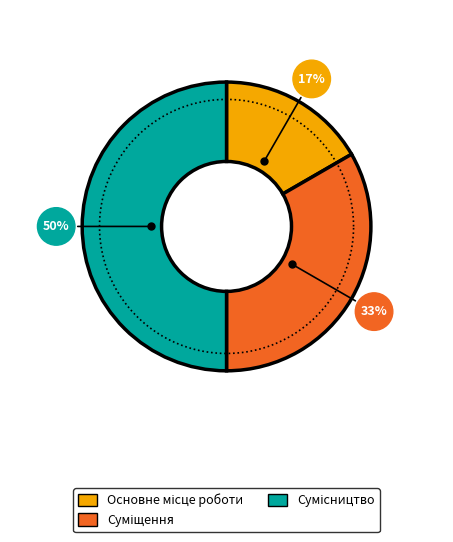

To the nearest percent, what is the average slice percentage?

33%